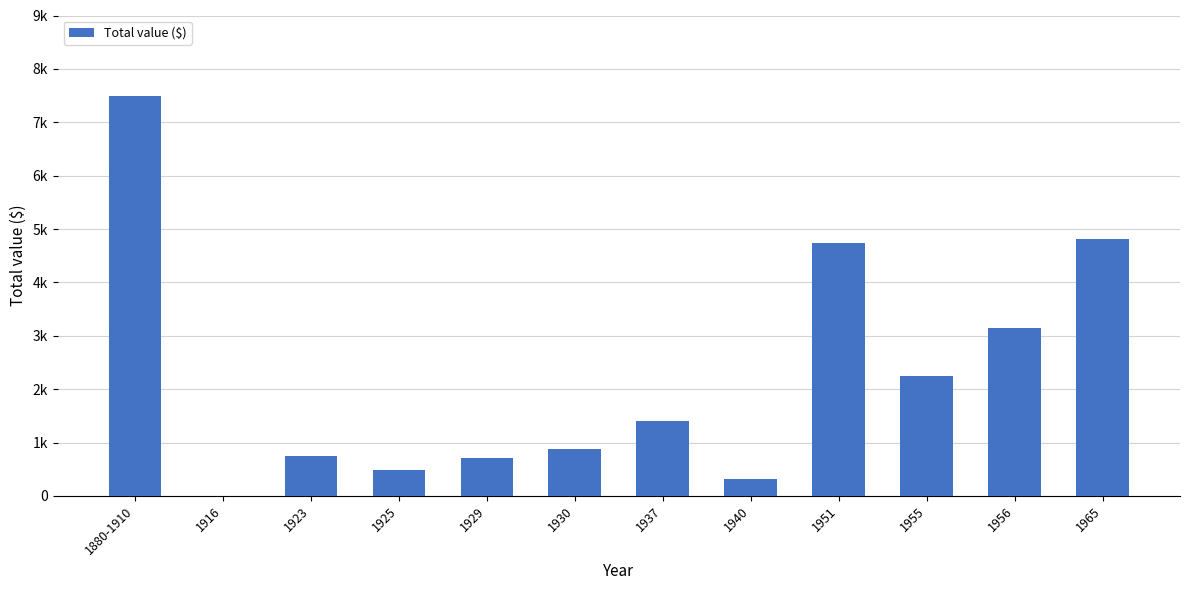

The chart shows a value of 1389 at 1956. True or false?

False